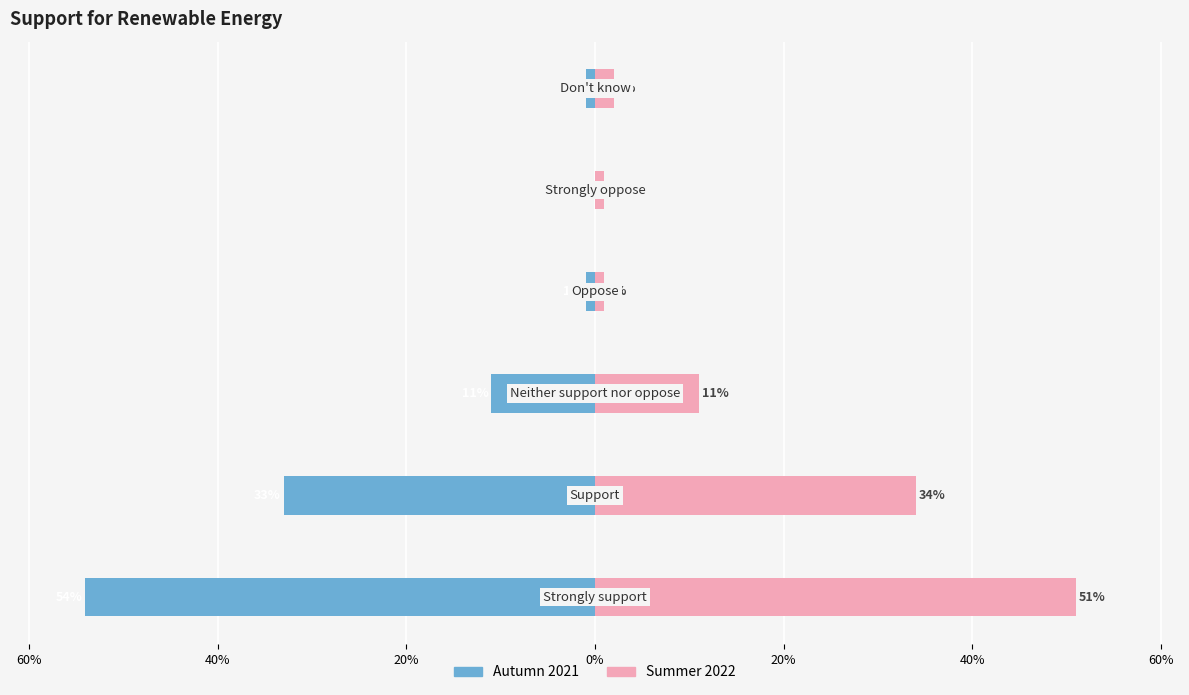

Which series changed the most between 40% and 20%?

Autumn 2021